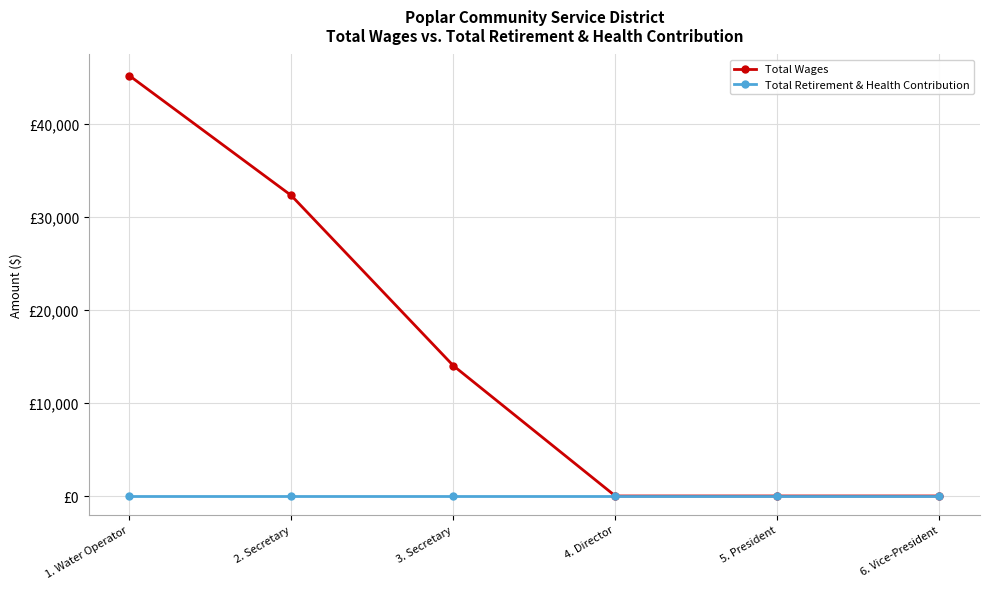

At how many categories does at least one series exceed 37351?

1